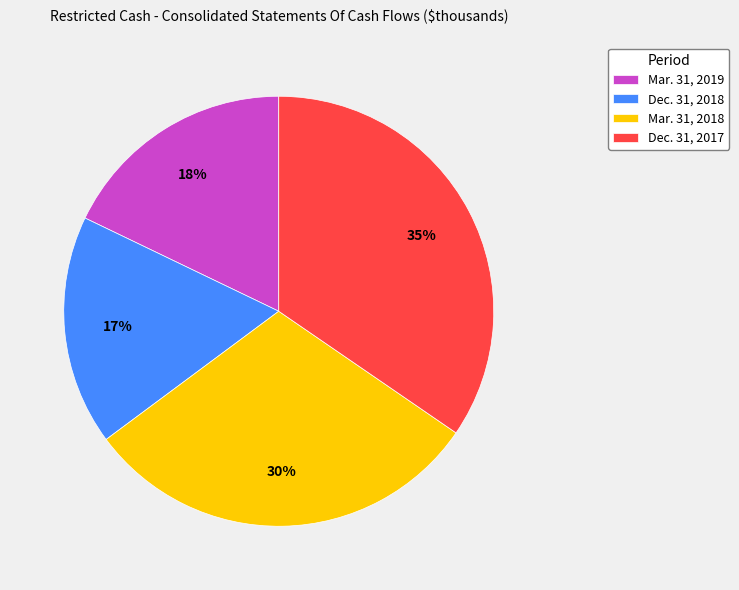

To the nearest percent, what portion does Mar. 31, 2019 represent?

18%